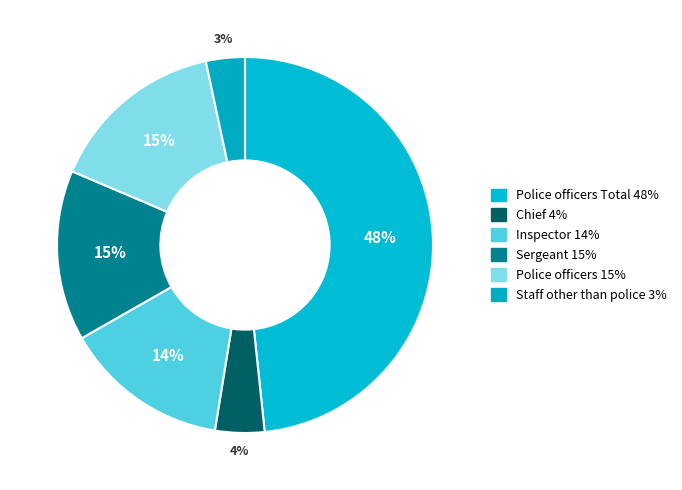

Which category has the smallest portion of the pie?

Staff other than police